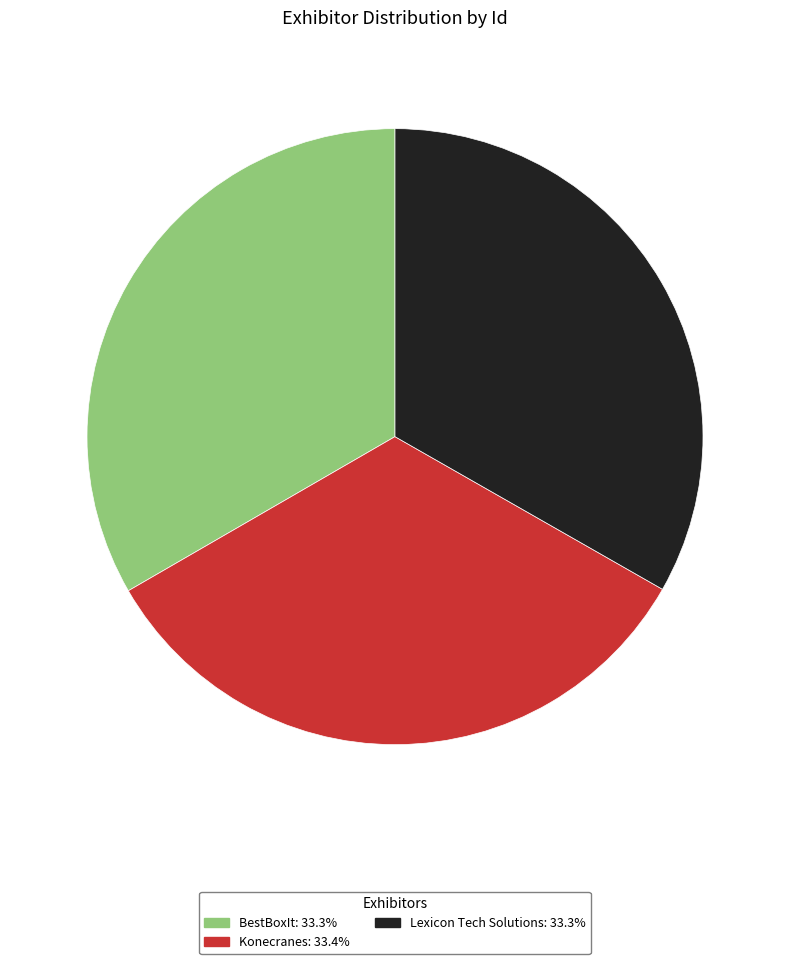

Do Konecranes and BestBoxIt together represent more than half of the pie?

Yes